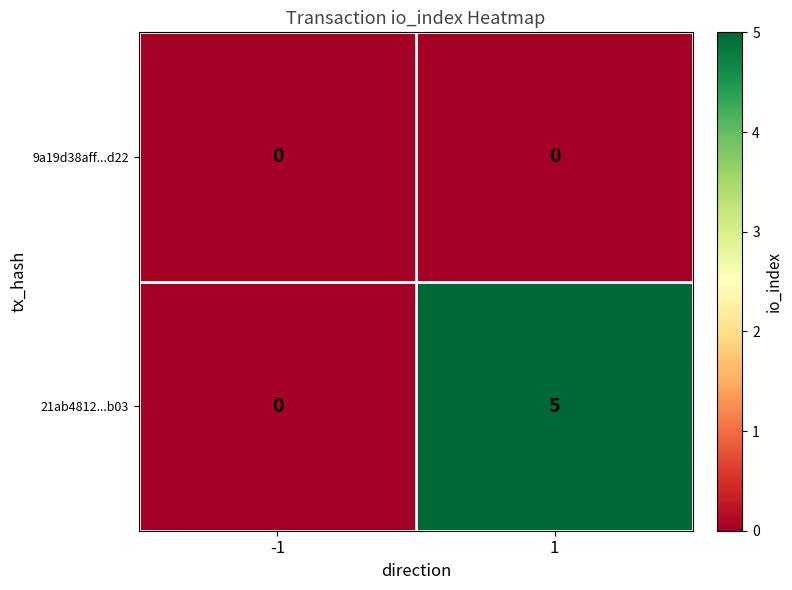

At how many categories does at least one series exceed 1?

1